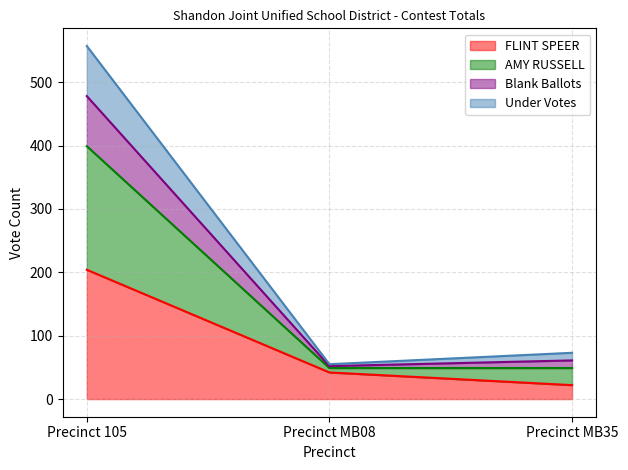

At which label does Blank Ballots first exceed 61?

Precinct 105